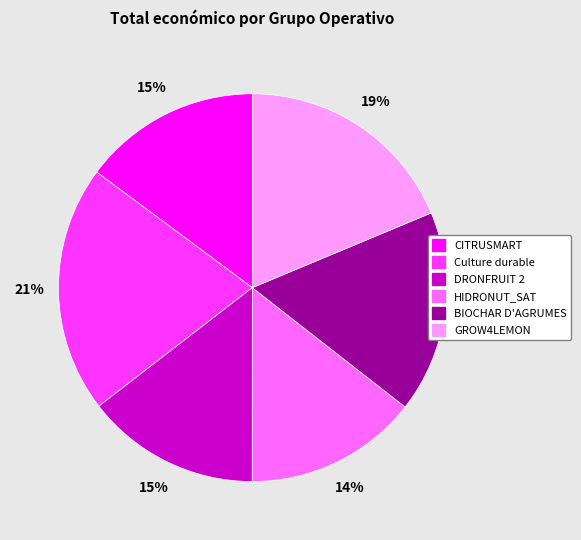

What percentage is the CITRUSMART slice, to the nearest percent?

15%